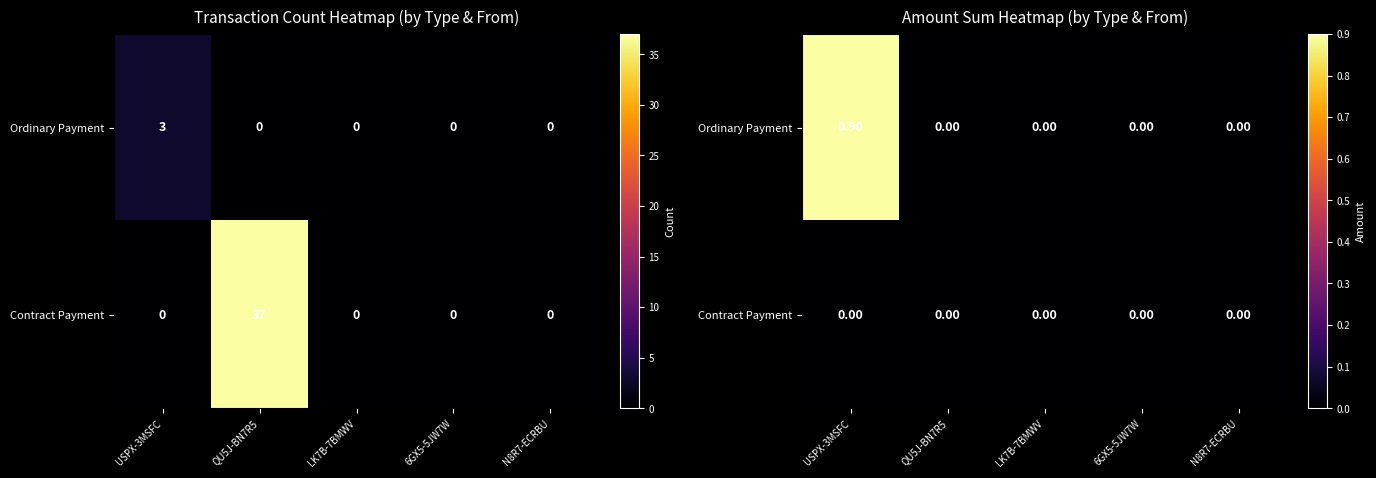

How many distinct data groups are displayed?

2